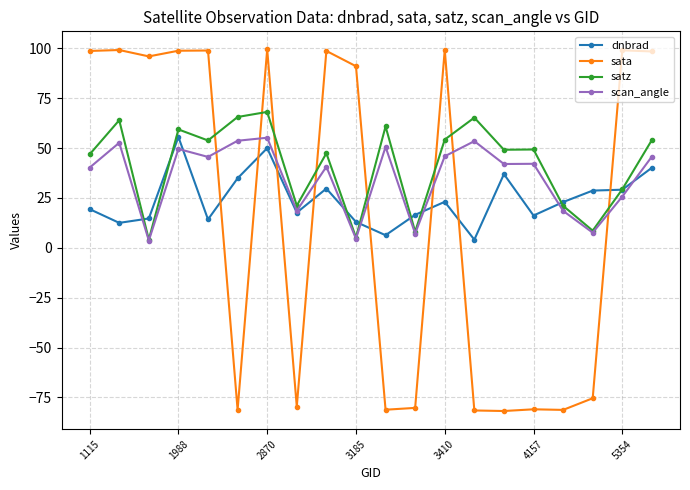

Which series has the widest spread of values?

sata